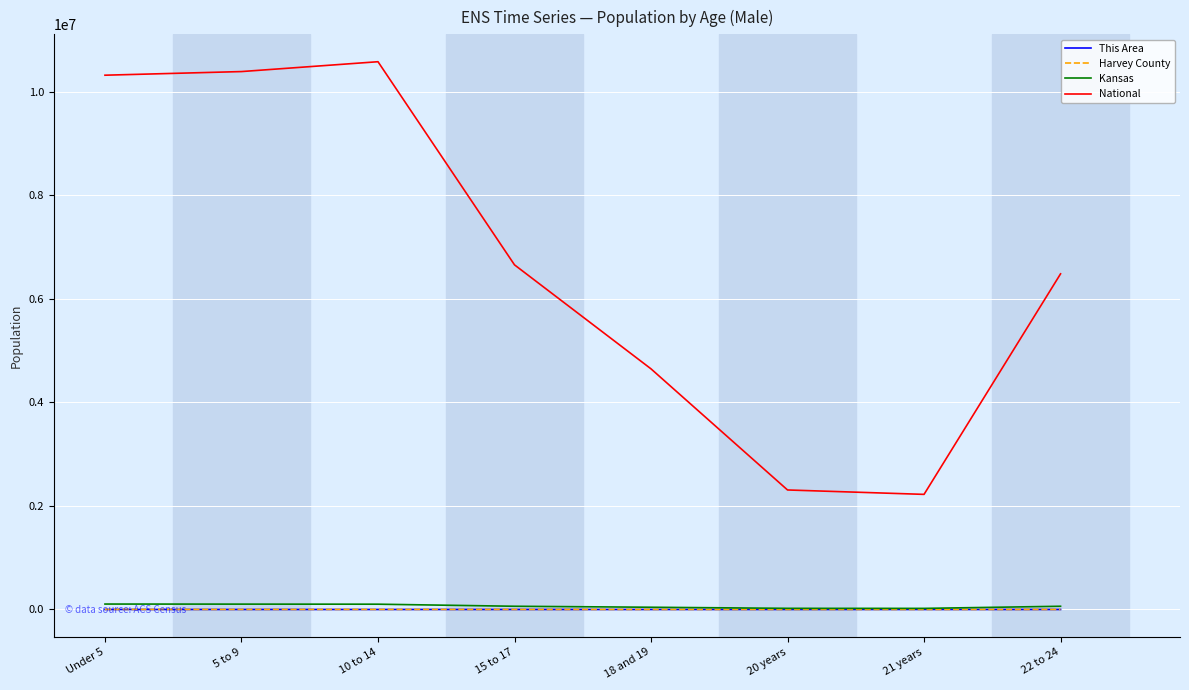

What is the maximum value shown in the chart?

10579862